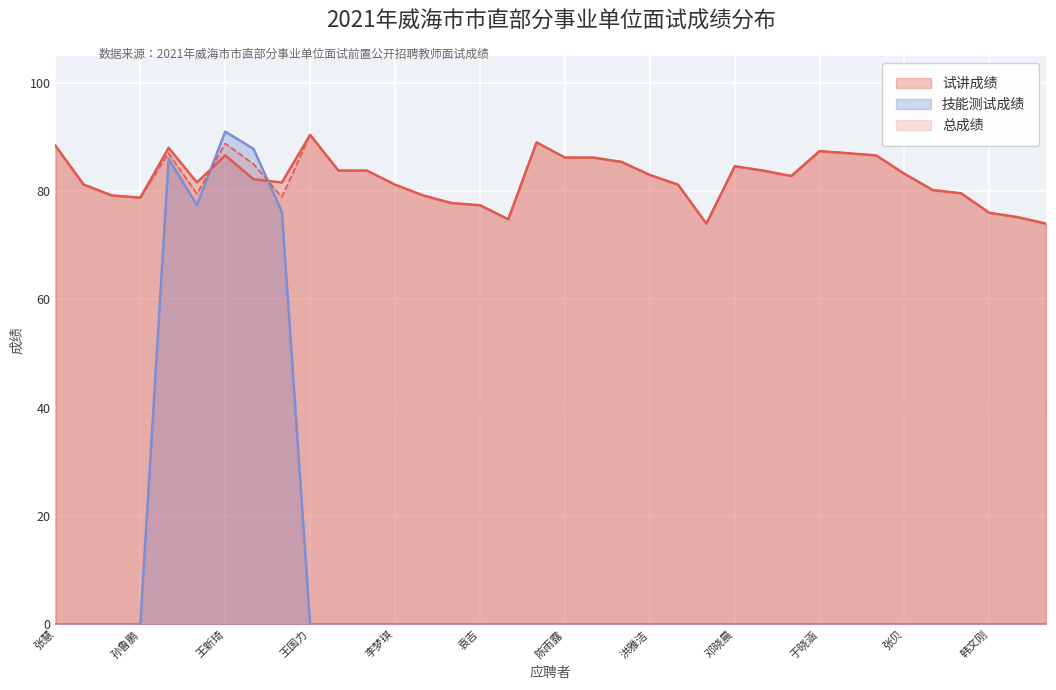

At which category is the sum across all series the highest?

王新琦